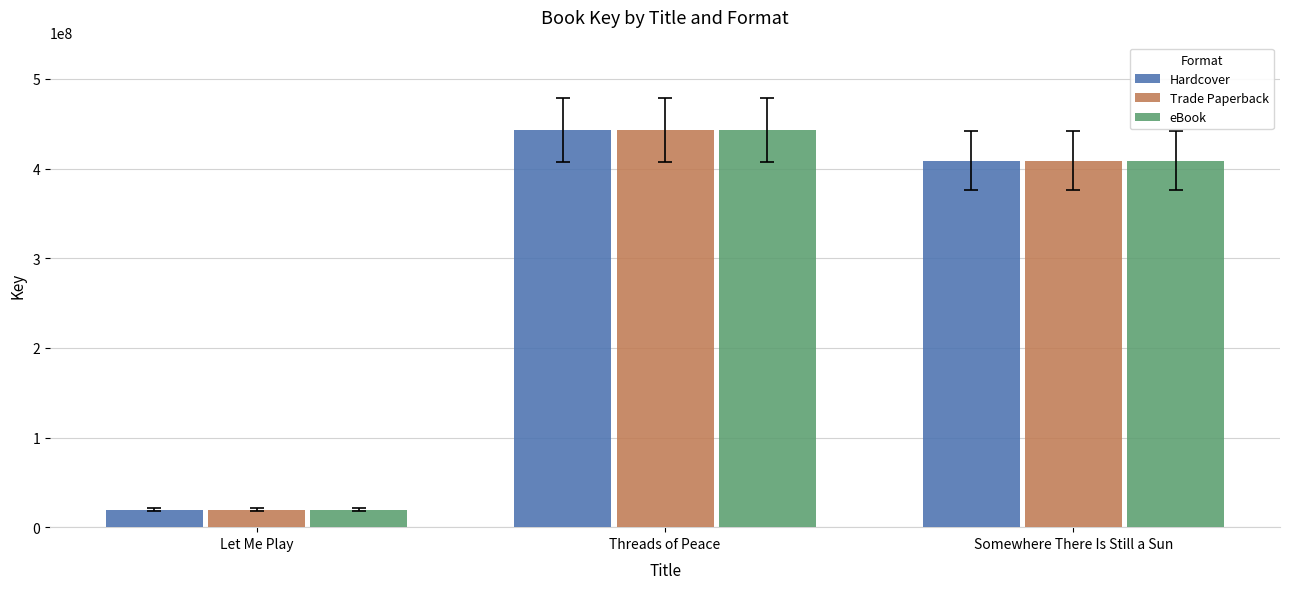

How many bars are there in total?

9